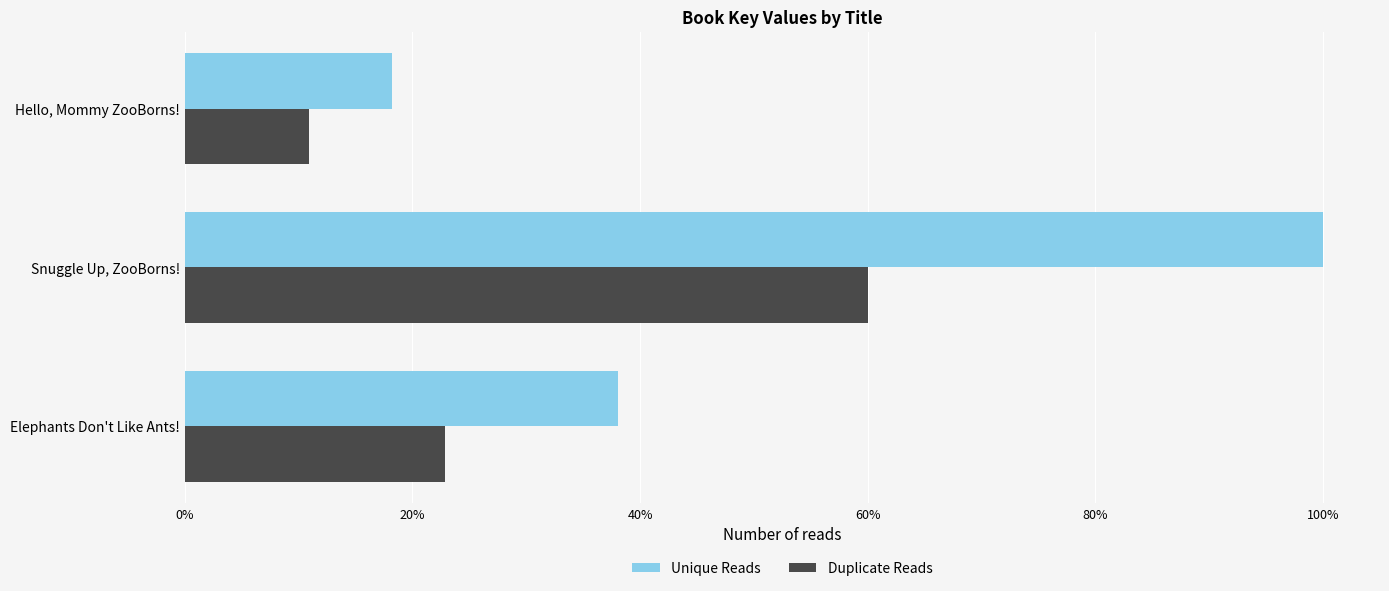

At which category is the sum across all series the highest?

Snuggle Up, ZooBorns!